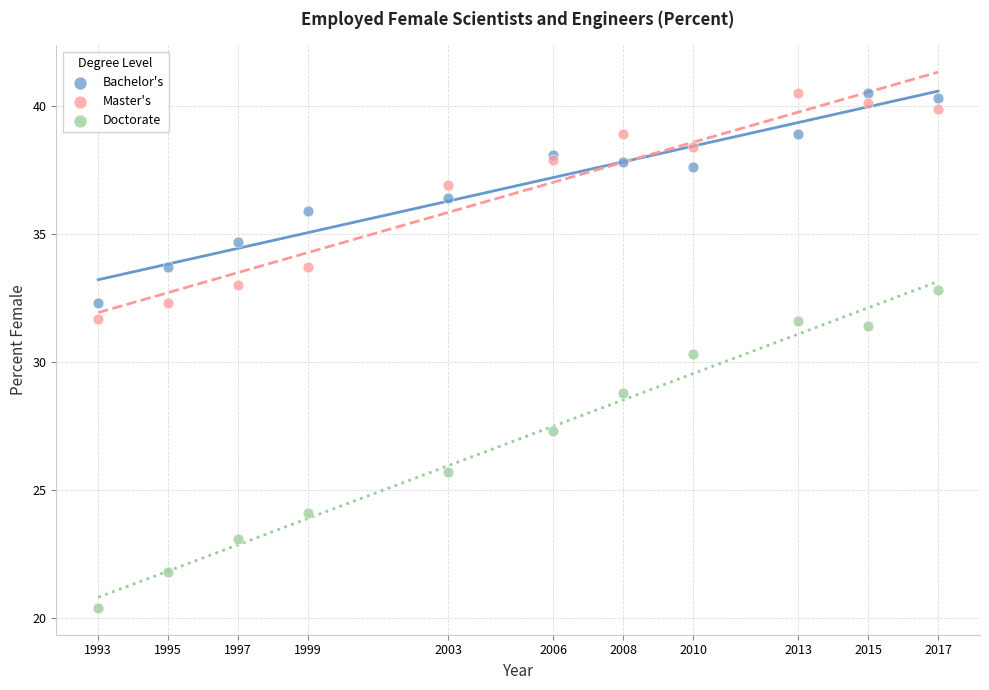

Which series contains the lowest Y value?

Doctorate